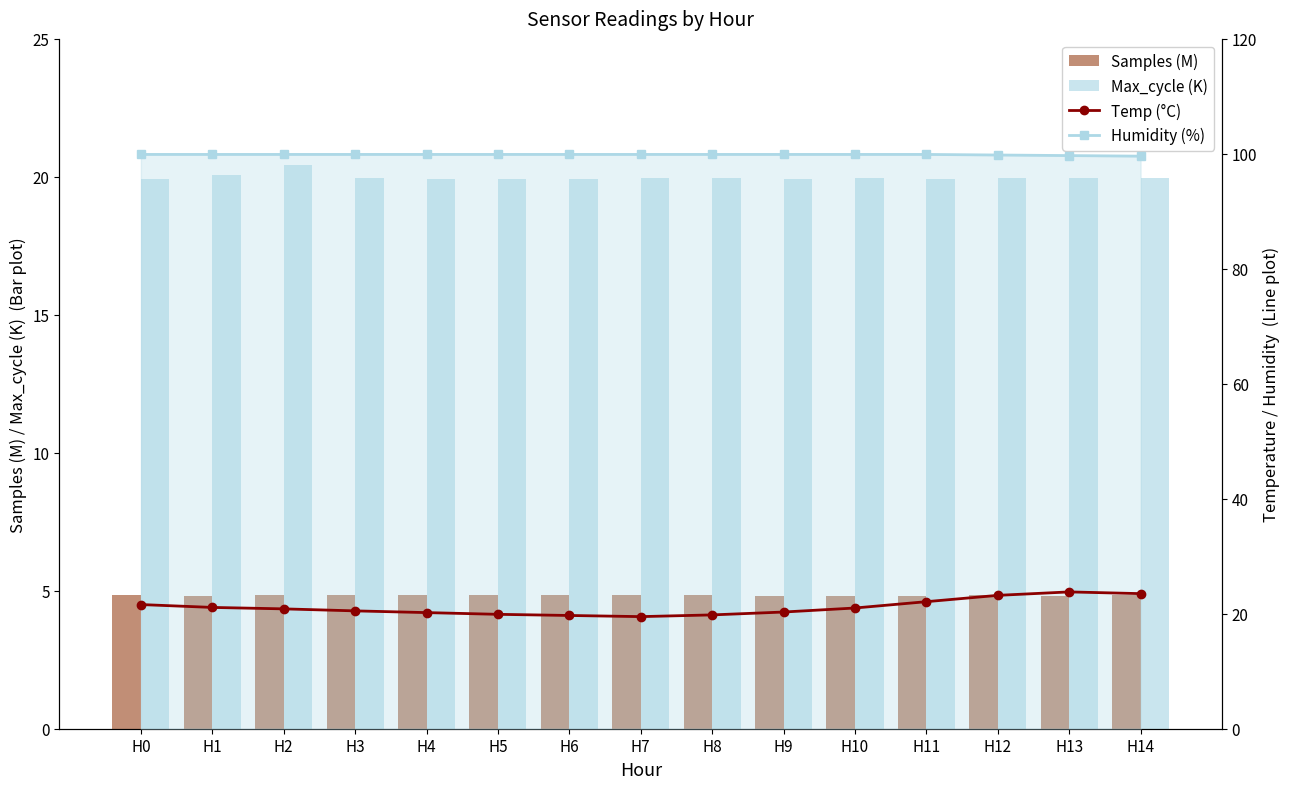

What are all the series names shown in the legend?

Samples (M), Max_cycle (K), Temp (°C), Humidity (%)